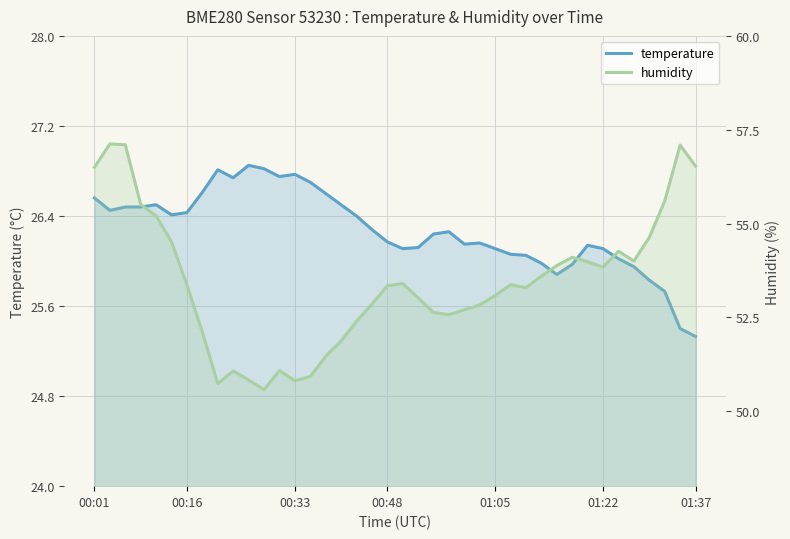

What position from the left is 31?

32